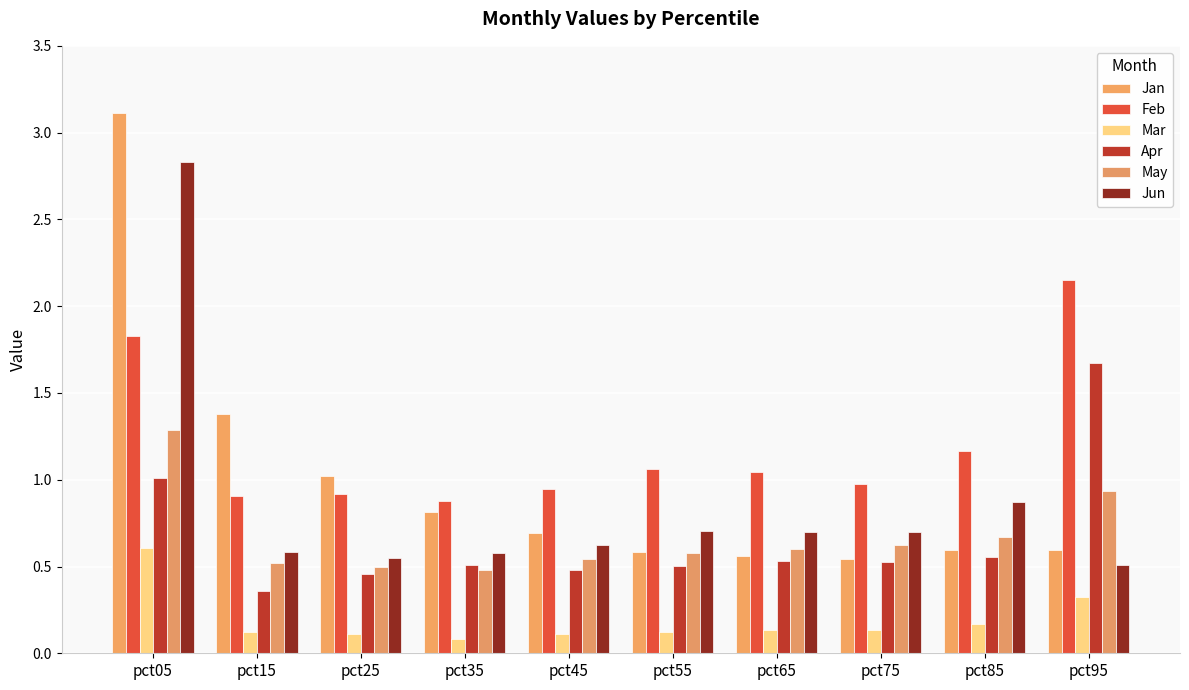

Which series has the widest spread of values?

Jan